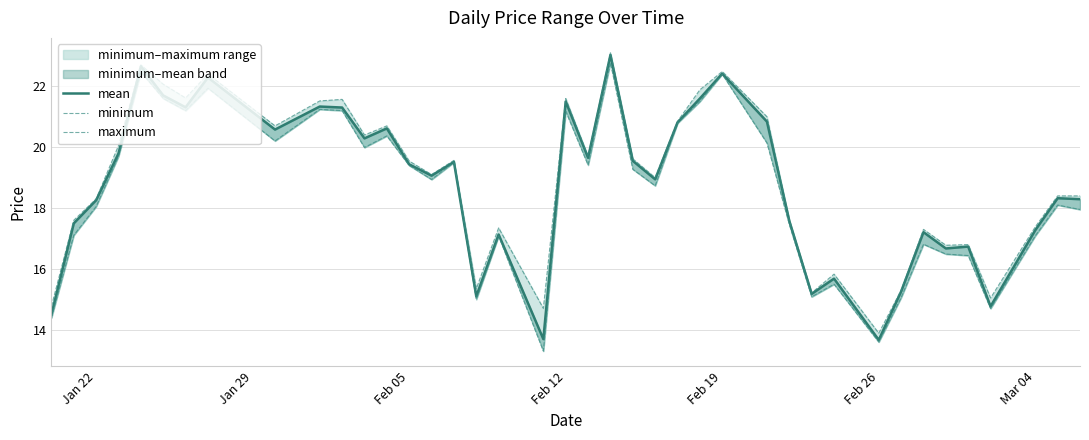

What is the value of the maximum point at the 7th from the left?

21.6